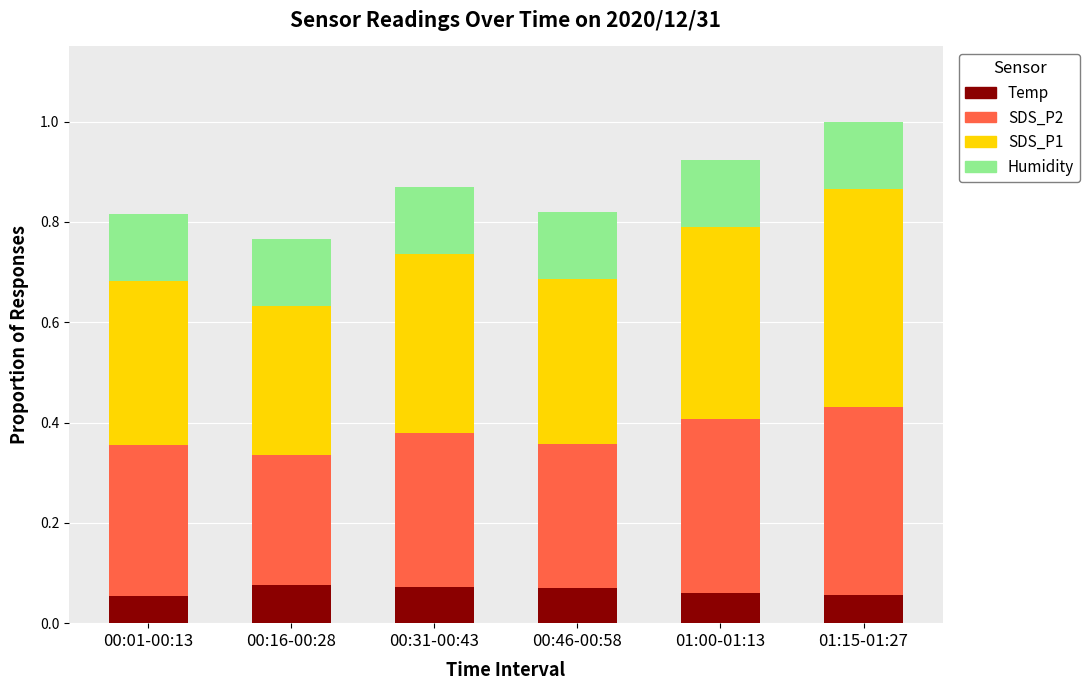

The value of Temp at 01:15-01:27 is 0.0. True or false?

False